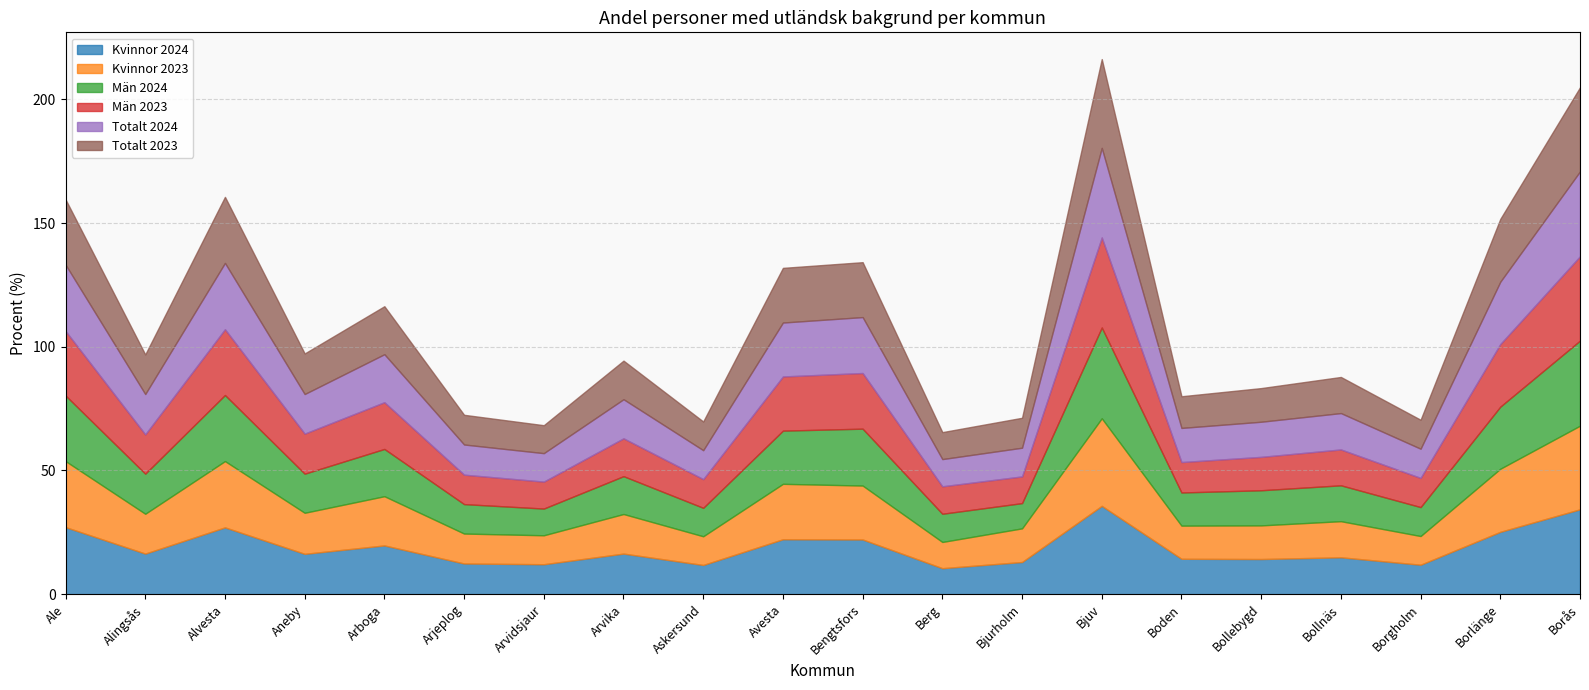

Reading left to right, extract all data points from this chart.

Kvinnor 2024: Ale=27.1	Alingsås=16.4	Alvesta=27.0	Aneby=16.3	Arboga=19.7	Arjeplog=12.4	Arvidsjaur=12.1	Arvika=16.4	Askersund=11.8	Avesta=22.2	Bengtsfors=22.1	Berg=10.5	Bjurholm=13.0	Bjuv=35.7	Boden=14.3	Bollebygd=14.2	Bollnäs=14.9	Borgholm=11.9	Borlänge=25.2	Borås=34.3
Kvinnor 2023: Ale=26.7	Alingsås=16.1	Alvesta=26.8	Aneby=16.6	Arboga=19.9	Arjeplog=12.1	Arvidsjaur=11.7	Arvika=16.0	Askersund=11.6	Avesta=22.4	Bengtsfors=21.8	Berg=10.6	Bjurholm=13.6	Bjuv=35.4	Boden=13.4	Bollebygd=13.6	Bollnäs=14.6	Borgholm=11.6	Borlänge=25.5	Borås=33.8
Män 2024: Ale=26.5	Alingsås=16.2	Alvesta=26.7	Aneby=15.8	Arboga=19.1	Arjeplog=11.9	Arvidsjaur=10.8	Arvika=15.3	Askersund=11.5	Avesta=21.5	Bengtsfors=23.0	Berg=11.4	Bjurholm=10.2	Bjuv=36.7	Boden=13.4	Bollebygd=14.2	Bollnäs=14.5	Borgholm=11.7	Borlänge=25.1	Borås=34.4
Män 2023: Ale=26.1	Alingsås=15.9	Alvesta=26.6	Aneby=16.2	Arboga=18.9	Arjeplog=11.9	Arvidsjaur=10.9	Arvika=15.3	Askersund=11.6	Avesta=21.9	Bengtsfors=22.5	Berg=11.1	Bjurholm=10.8	Bjuv=36.4	Boden=12.3	Bollebygd=13.5	Bollnäs=14.5	Borgholm=11.8	Borlänge=25.3	Borås=34.1
Totalt 2024: Ale=26.8	Alingsås=16.3	Alvesta=26.8	Aneby=16.0	Arboga=19.4	Arjeplog=12.2	Arvidsjaur=11.5	Arvika=15.8	Askersund=11.7	Avesta=21.8	Bengtsfors=22.6	Berg=11.0	Bjurholm=11.6	Bjuv=36.2	Boden=13.8	Bollebygd=14.2	Bollnäs=14.7	Borgholm=11.8	Borlänge=25.2	Borås=34.3
Totalt 2023: Ale=26.4	Alingsås=16.0	Alvesta=26.7	Aneby=16.4	Arboga=19.4	Arjeplog=12.0	Arvidsjaur=11.3	Arvika=15.6	Askersund=11.6	Avesta=22.1	Bengtsfors=22.2	Berg=10.9	Bjurholm=12.1	Bjuv=35.9	Boden=12.8	Bollebygd=13.6	Bollnäs=14.6	Borgholm=11.7	Borlänge=25.4	Borås=34.0